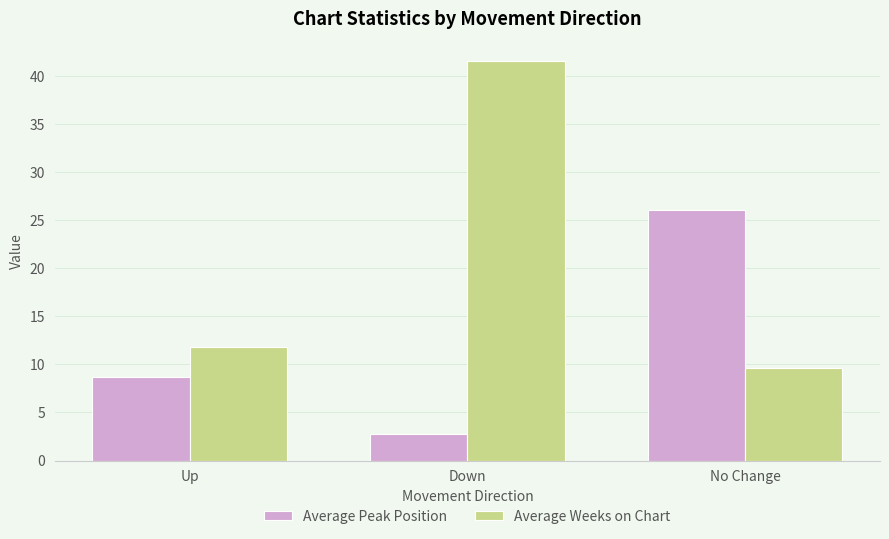

Count the number of categories in the chart.

3